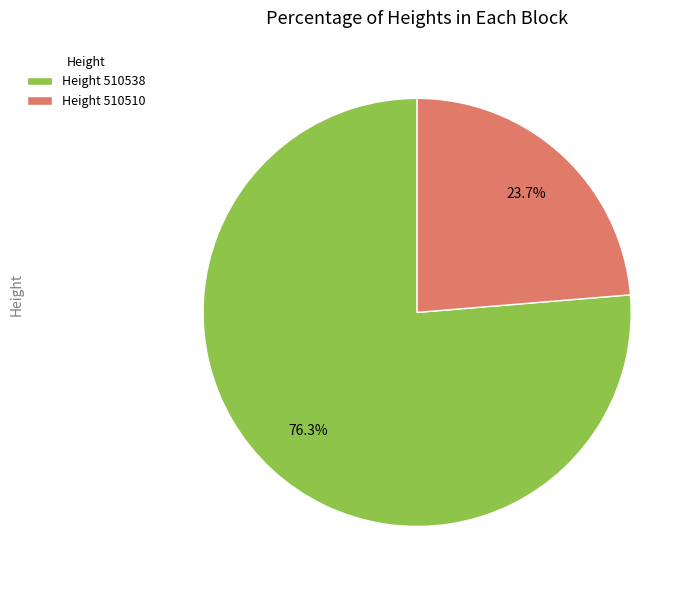

To the nearest percent, what is the difference between the largest and smallest slice percentages?

53%